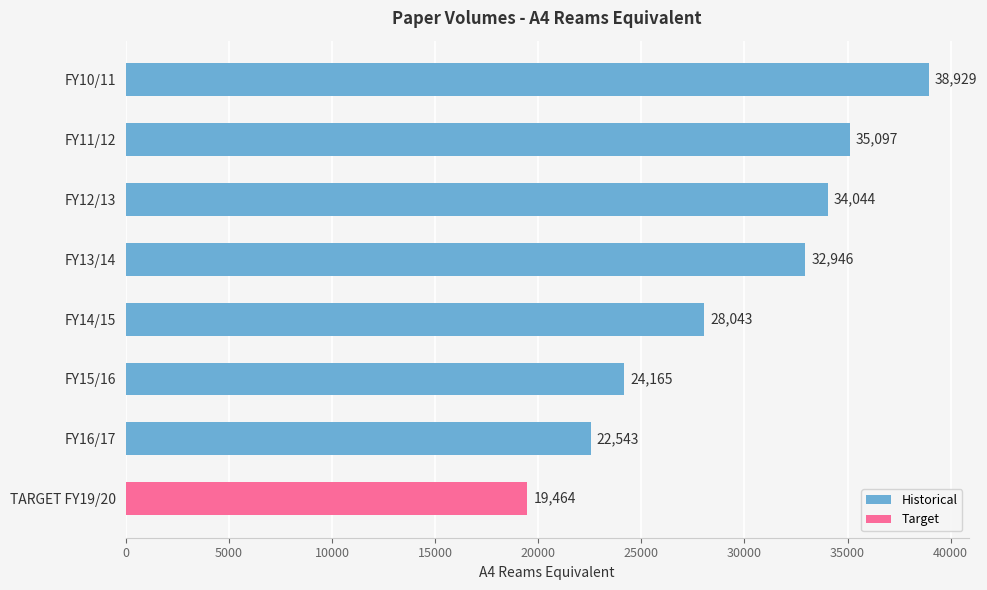

What is the sum of the values at TARGET FY19/20 and FY12/13?

53508